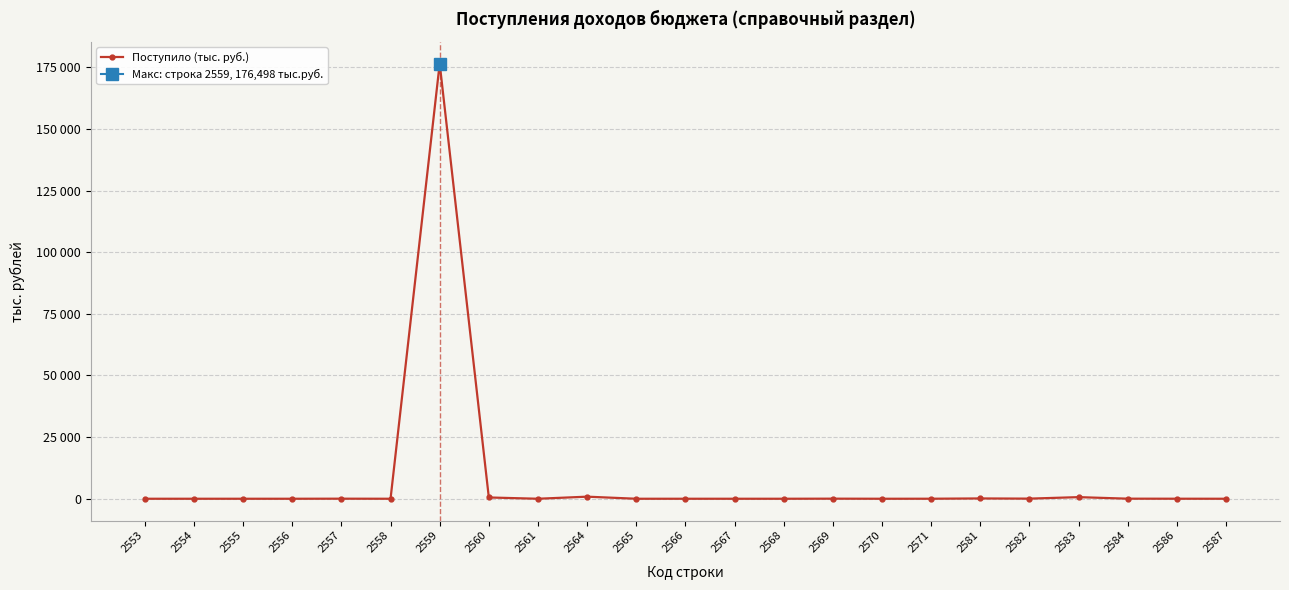

Reading right to left, transcribe all the data shown in this chart.

2587=0	2586=13	2584=30	2583=654	2582=48	2581=122	2571=10	2570=0	2569=31	2568=0	2567=0	2566=0	2565=0	2564=843	2561=0	2560=518	2559=176498	2558=0	2557=25	2556=0	2555=0	2554=0	2553=0